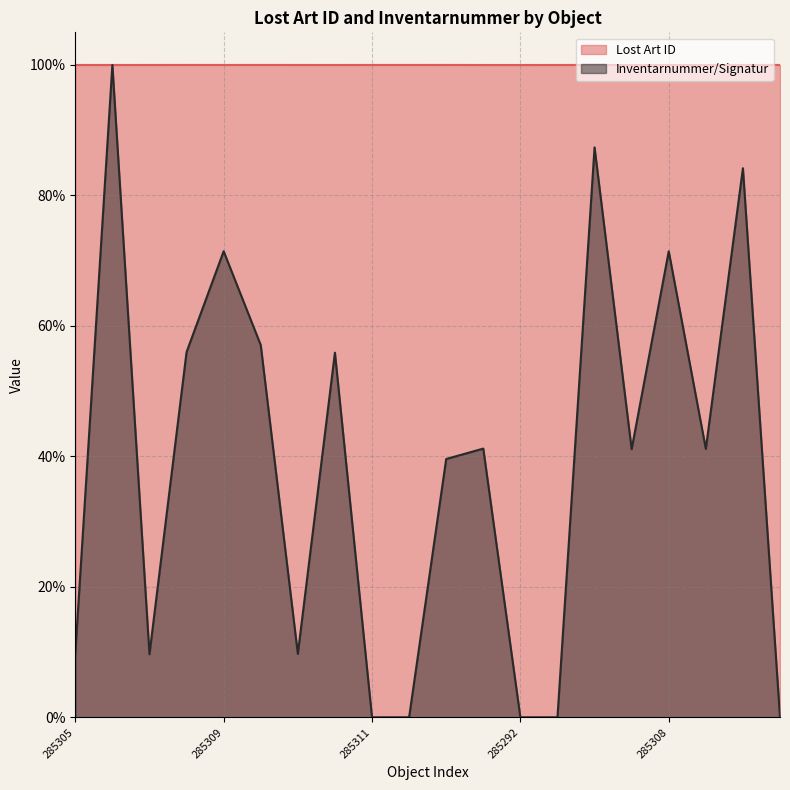

List the series in order of their overall mean, highest first.

Lost Art ID, Inventarnummer/Signatur